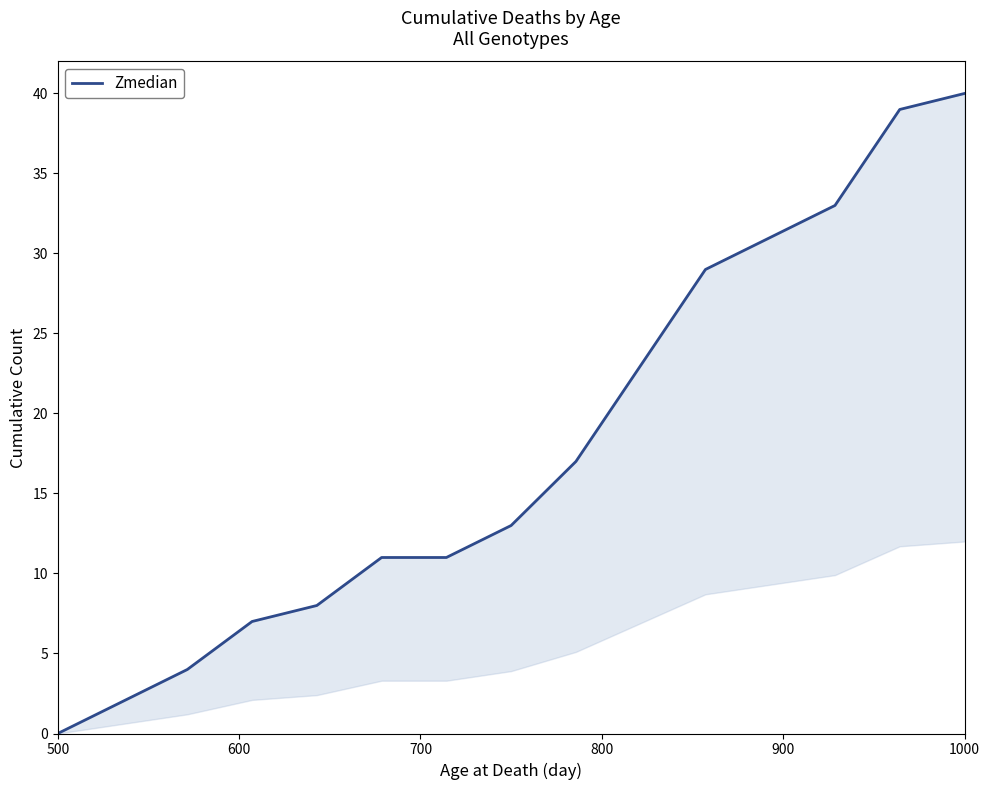

What is the difference between the maximum and second lowest values?

38